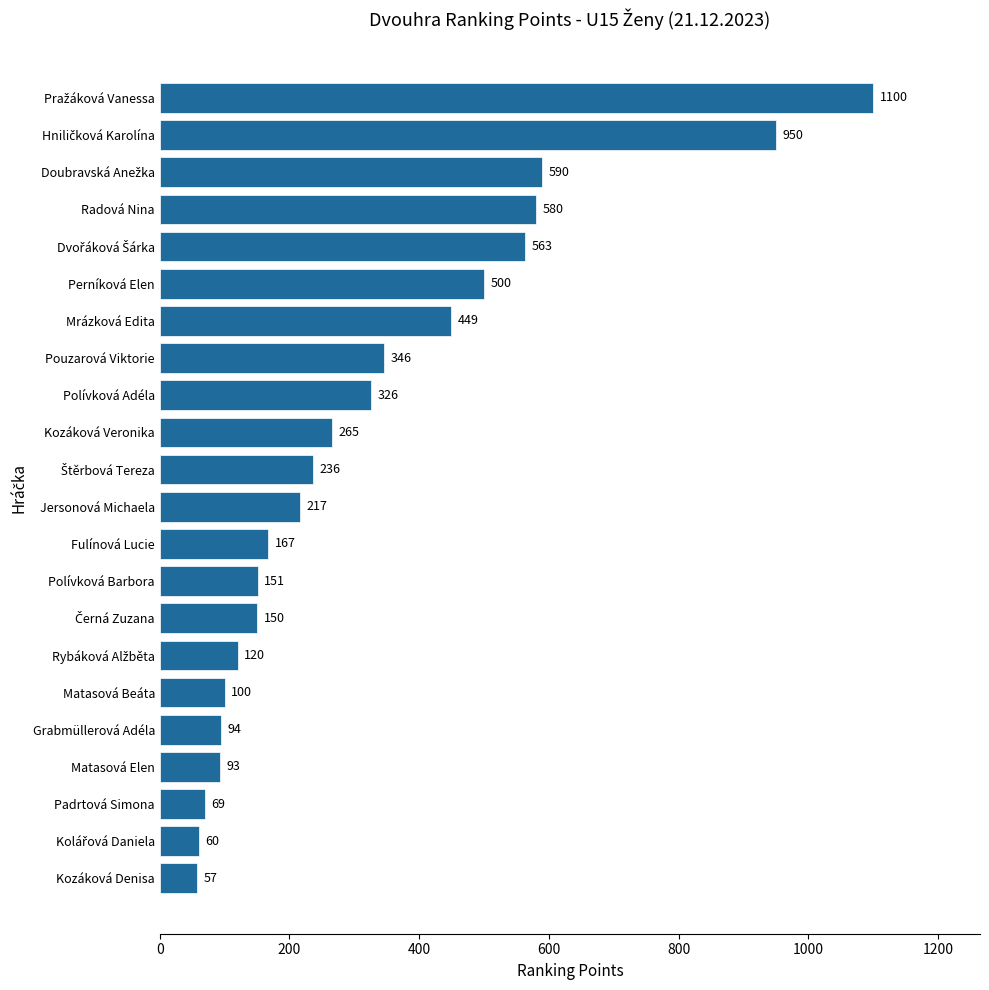

Does the chart contain stacked bars?

No